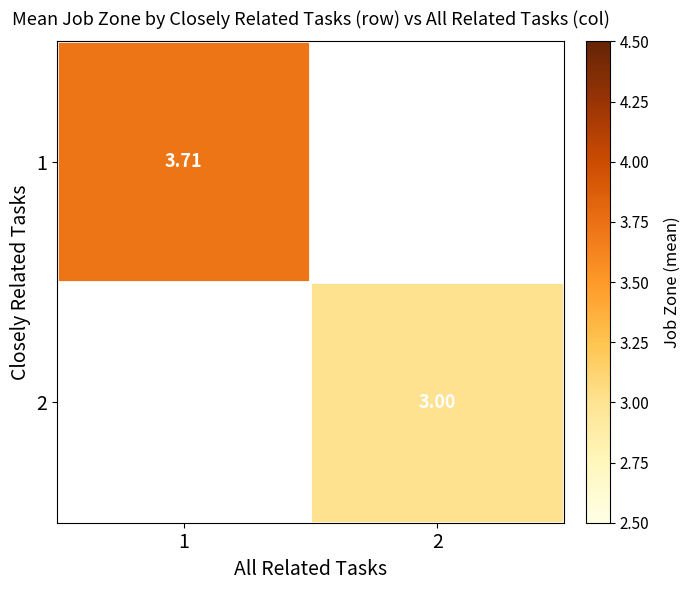

How many distinct data groups are displayed?

2